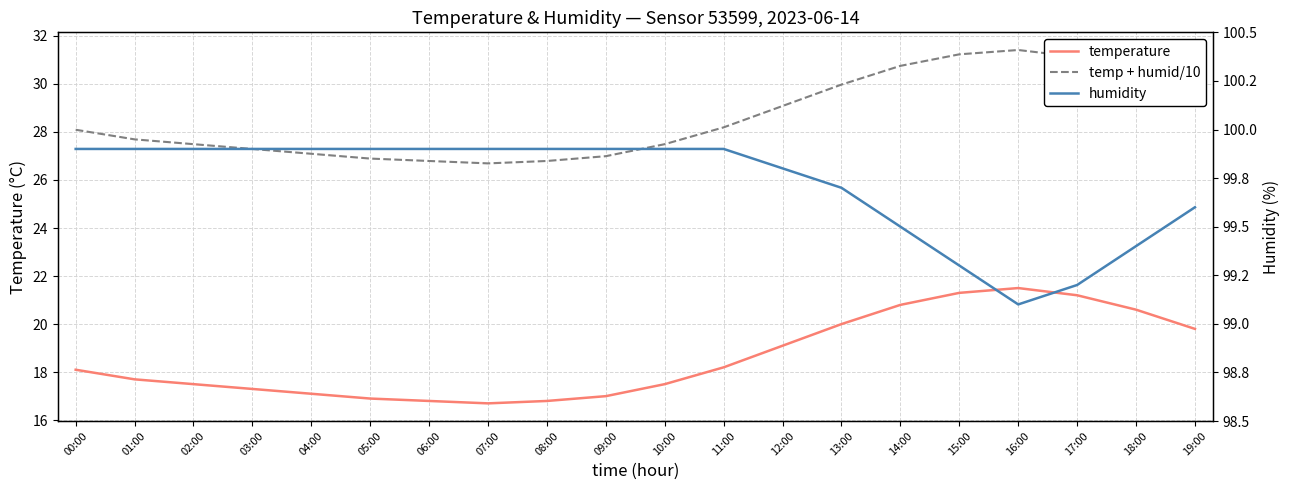

True or false: temp + humid/10 has more than 2 points higher than both neighbors.

False